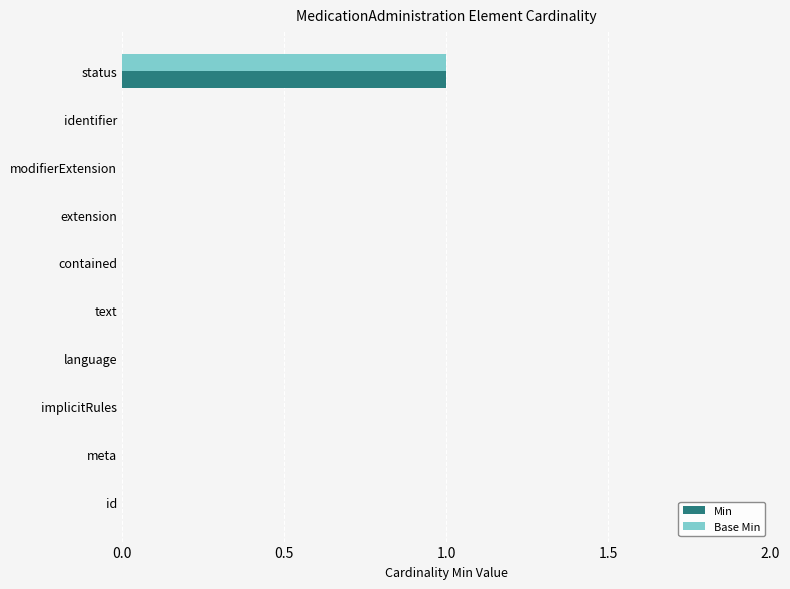

At which category is the sum across all series the highest?

status